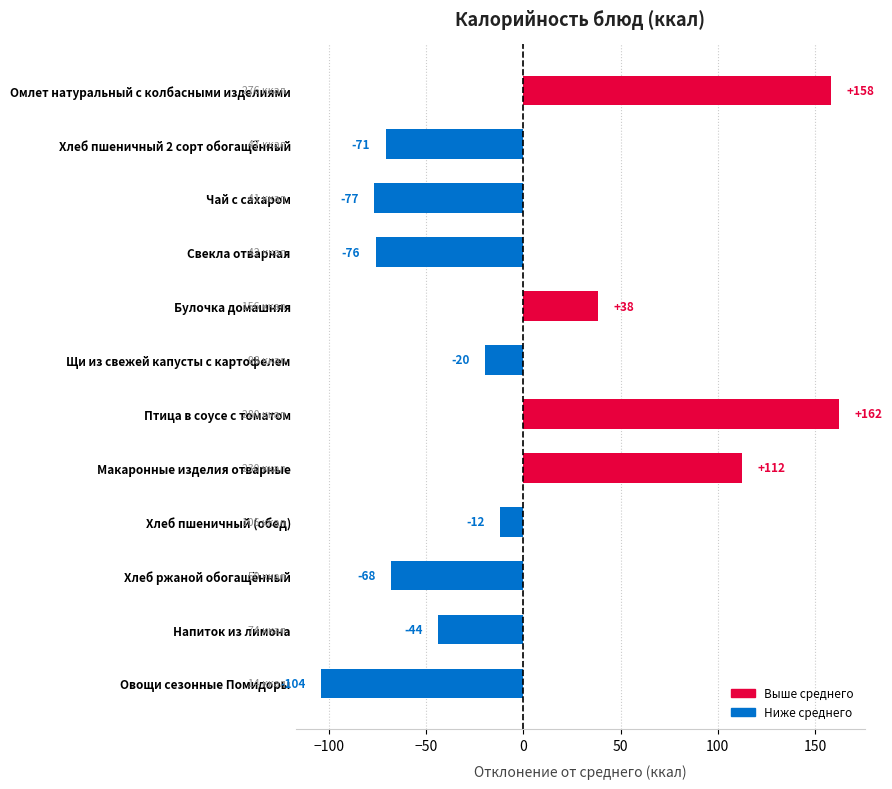

Which label corresponds to the smallest value in the chart?

Овощи сезонные Помидоры